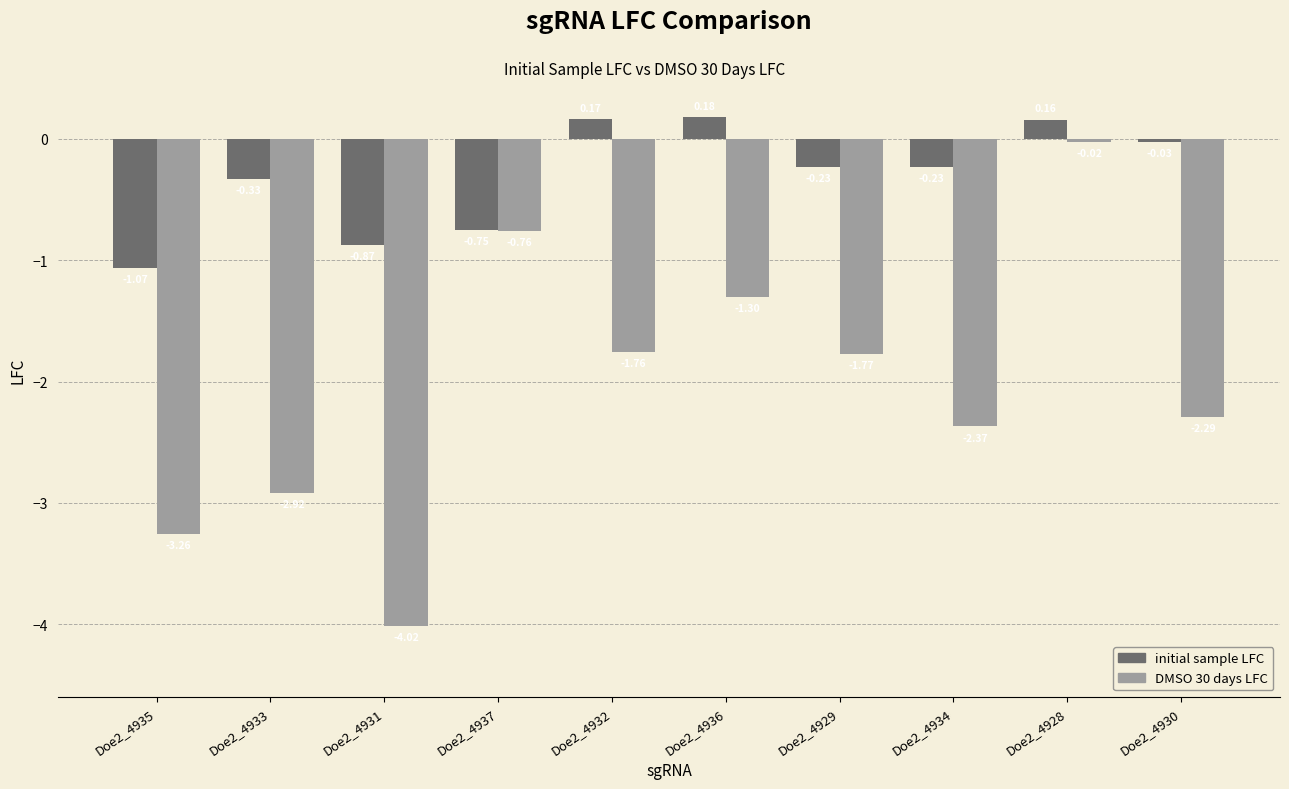

Is the value of initial sample LFC at Doe2_4932 greater than the value of DMSO 30 days LFC at Doe2_4936?

Yes